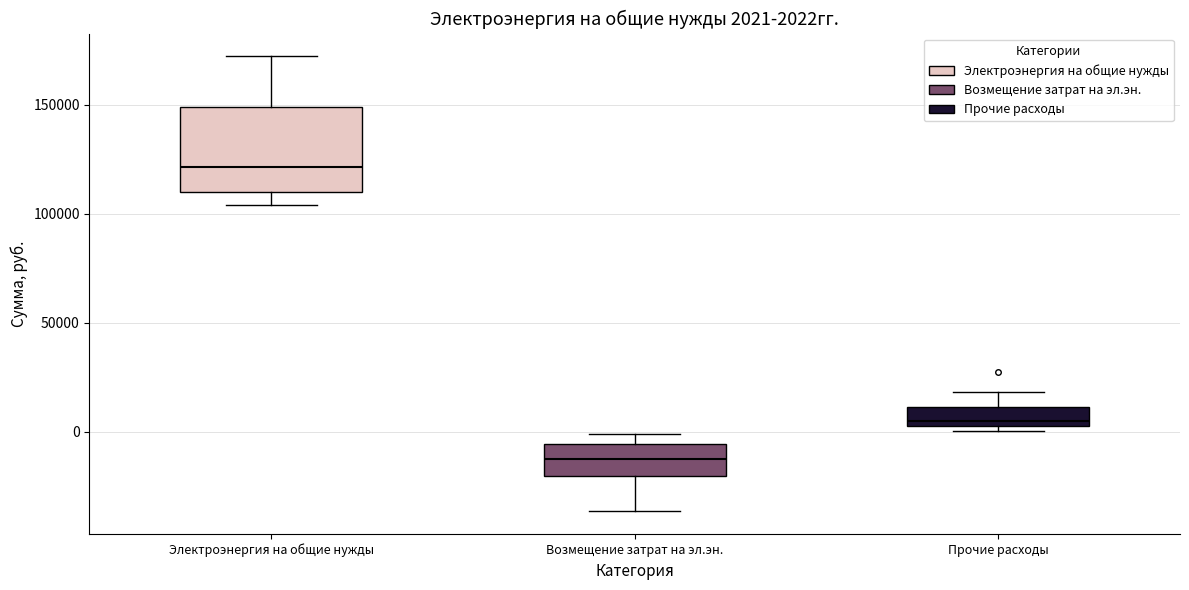

Which box is the tallest, from its lower edge to its upper edge?

Электроэнергия на общие нужды